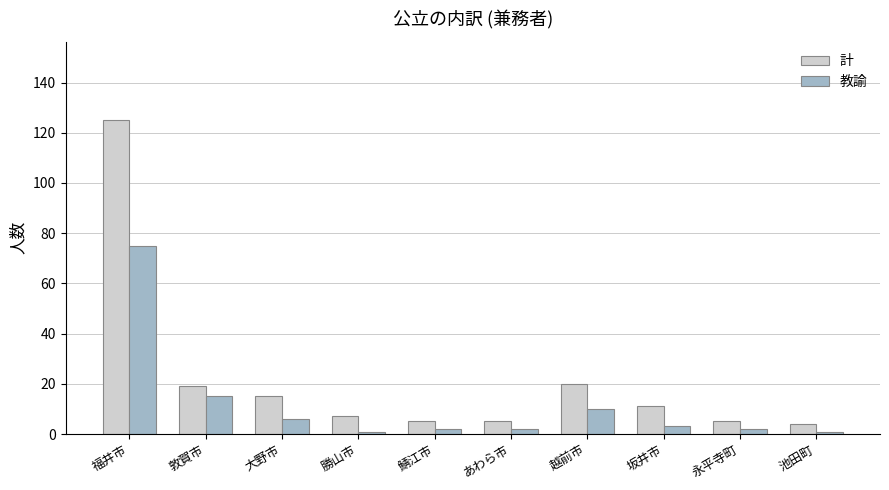

At which label does 計 first exceed 11?

福井市